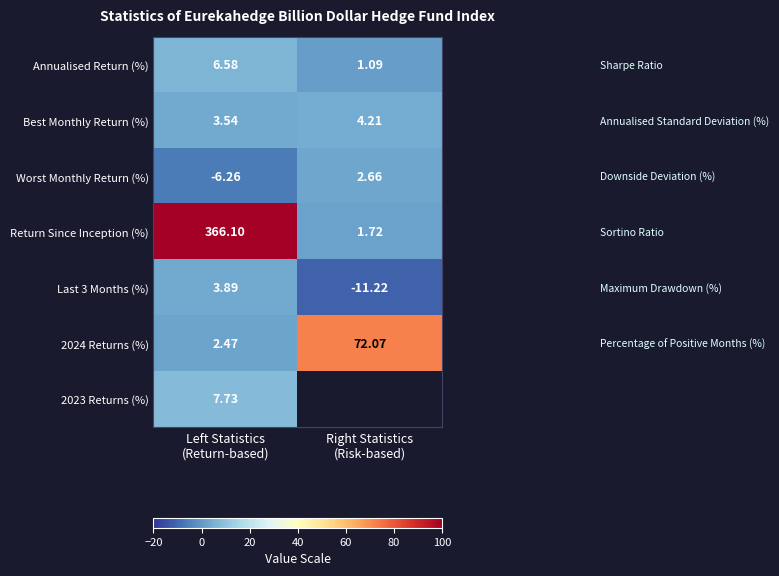

How many data points does each series have?

2